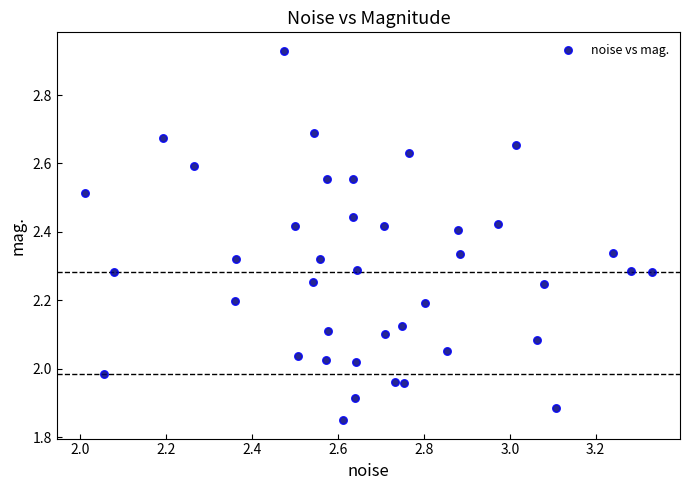

What is the range of X values (max minus min)?

1.3